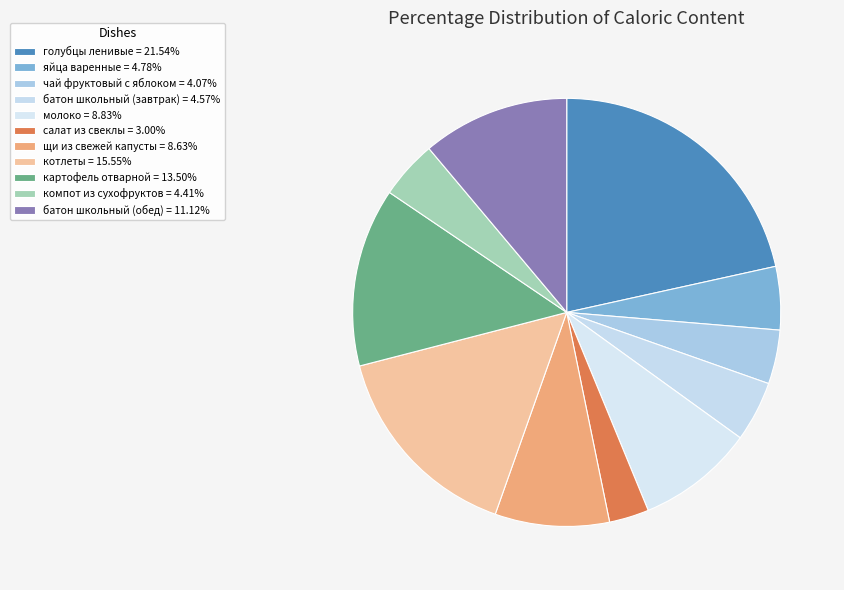

Rank the categories by value from highest to lowest.

голубцы ленивые, котлеты, картофель отварной, батон школьный (обед), молоко, щи из свежей капусты, яйца варенные, батон школьный (завтрак), компот из сухофруктов, чай фруктовый с яблоком, салат из свеклы